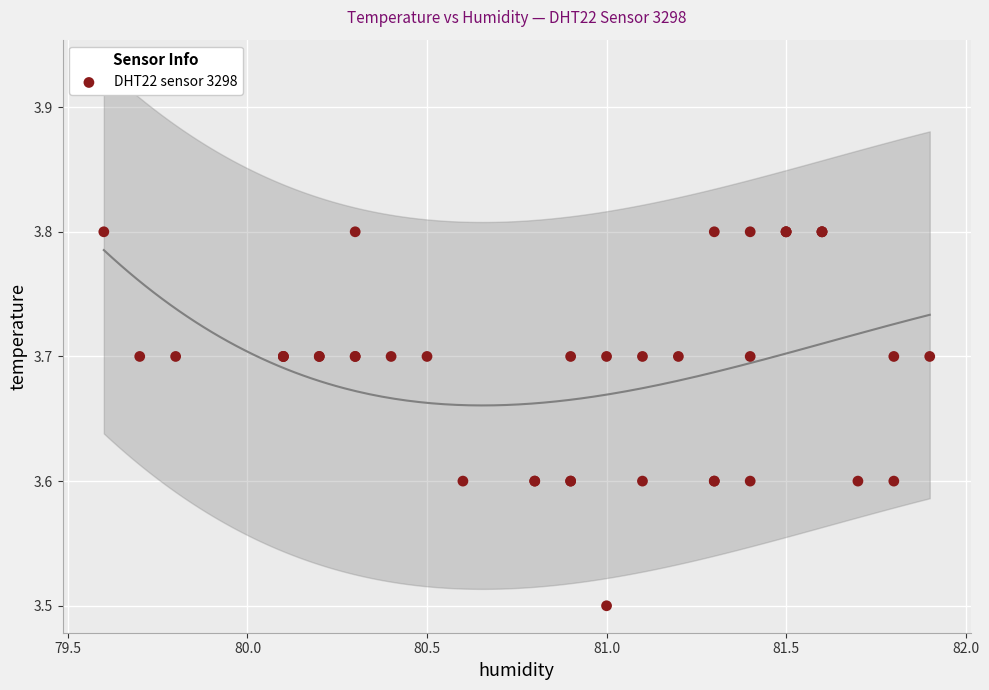

What Y value in the scatter plot is closest to 3?

3.5